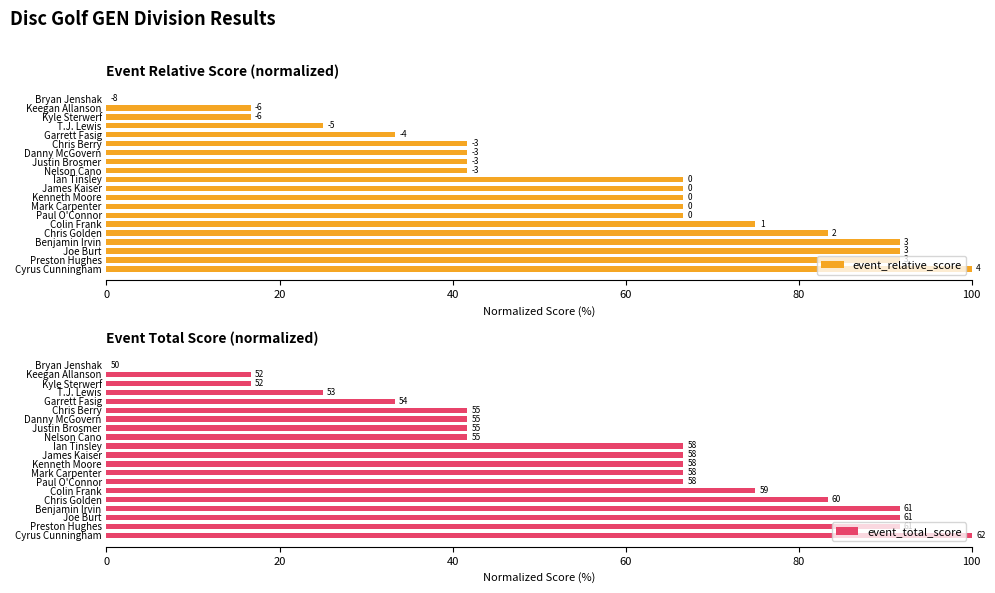

Between Keegan Allanson and Preston Hughes, which series saw the biggest shift?

event_relative_score